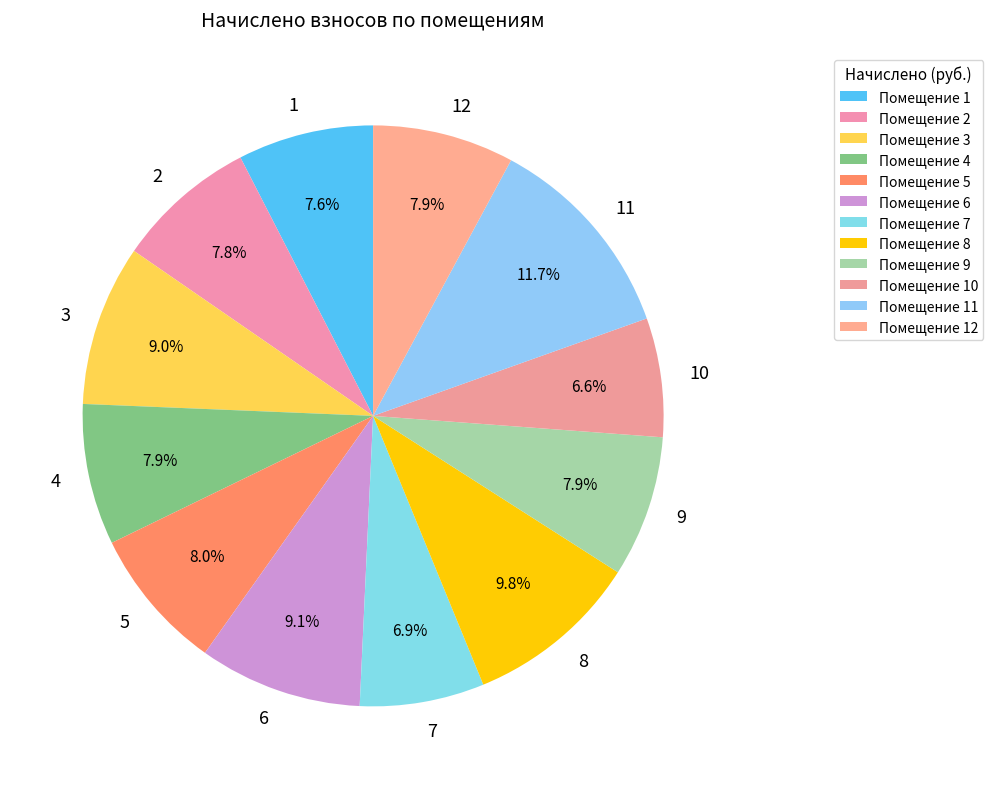

Which has a higher value, 4 or 10?

4